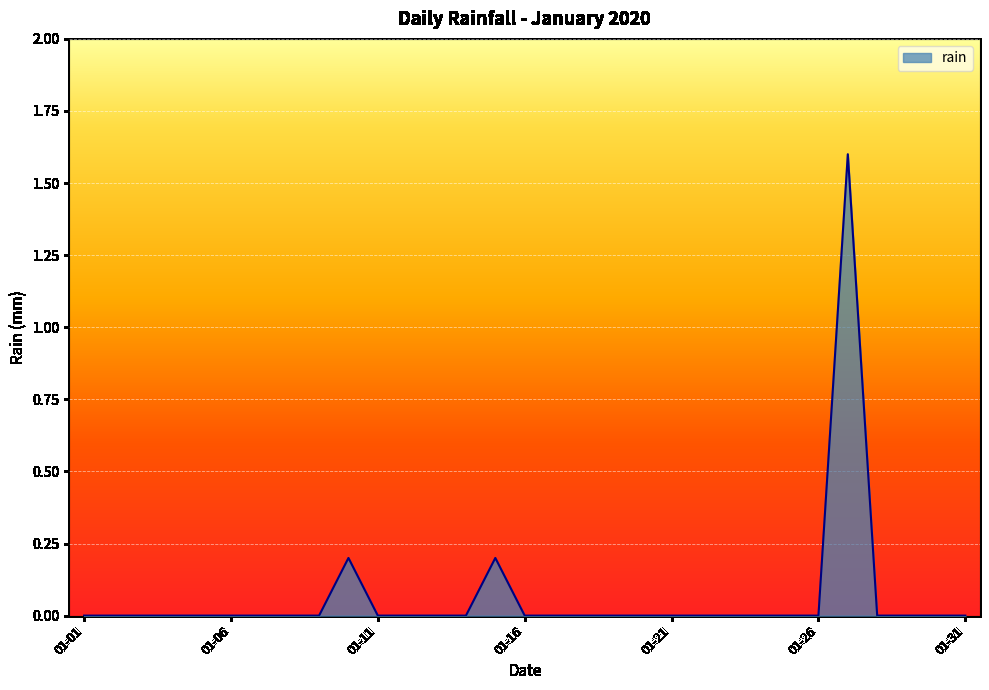

What is the difference between the maximum and minimum values?

1.6